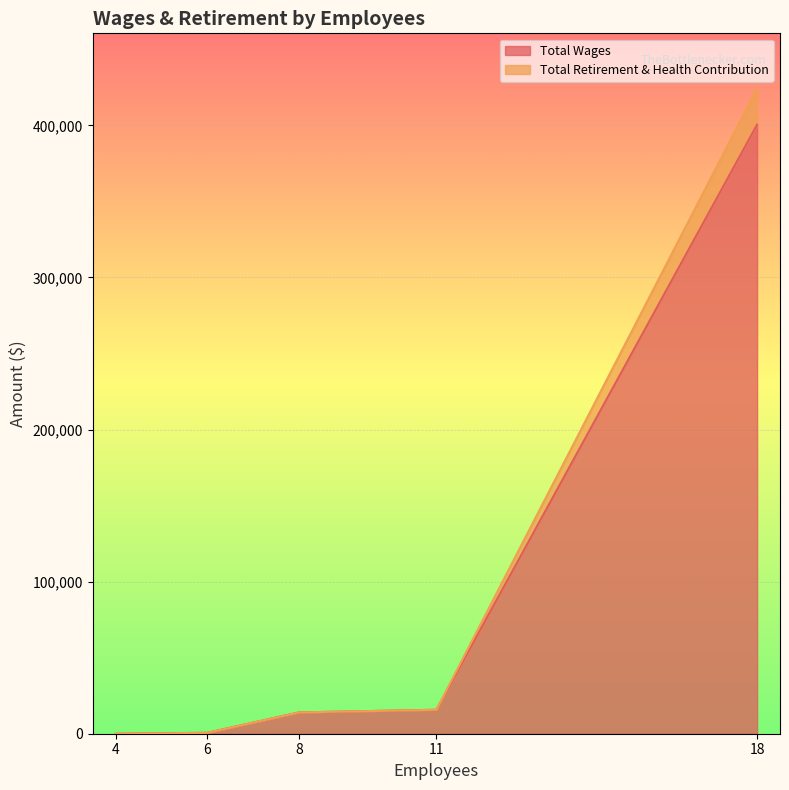

How many values in Total Wages are above zero?

4